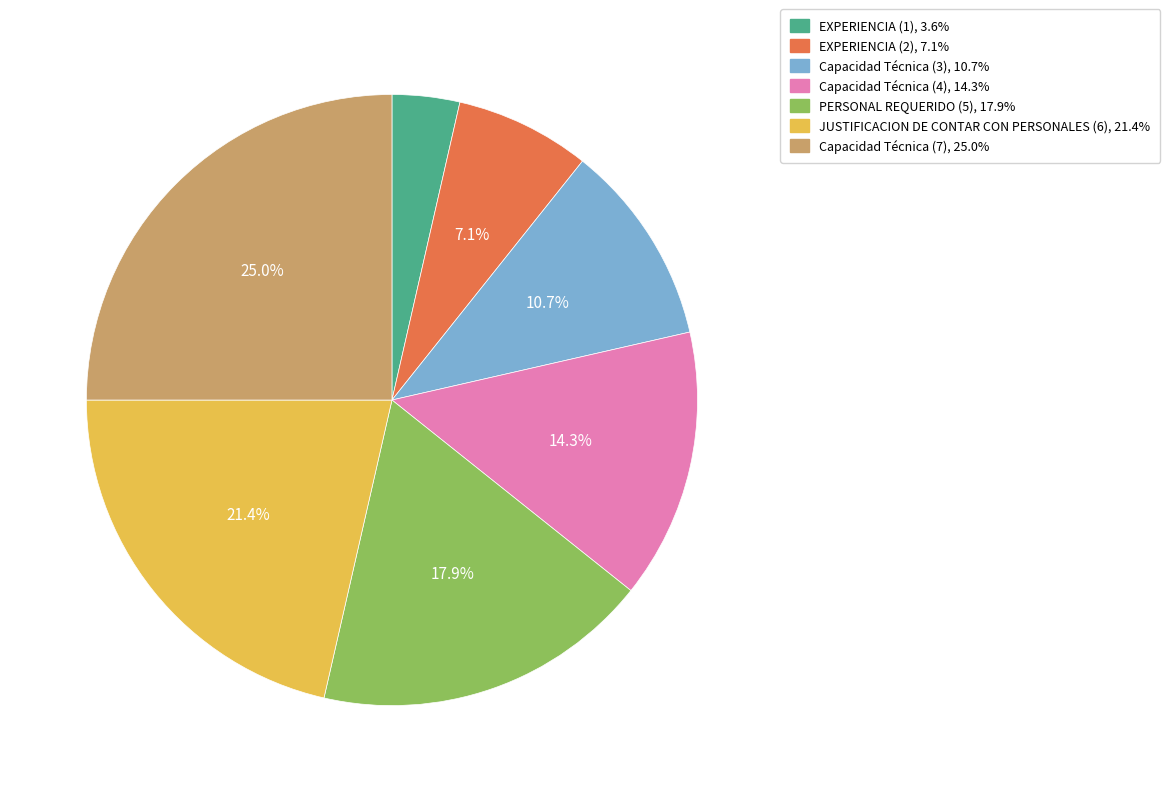

What is the smallest slice in the pie chart?

EXPERIENCIA (1)